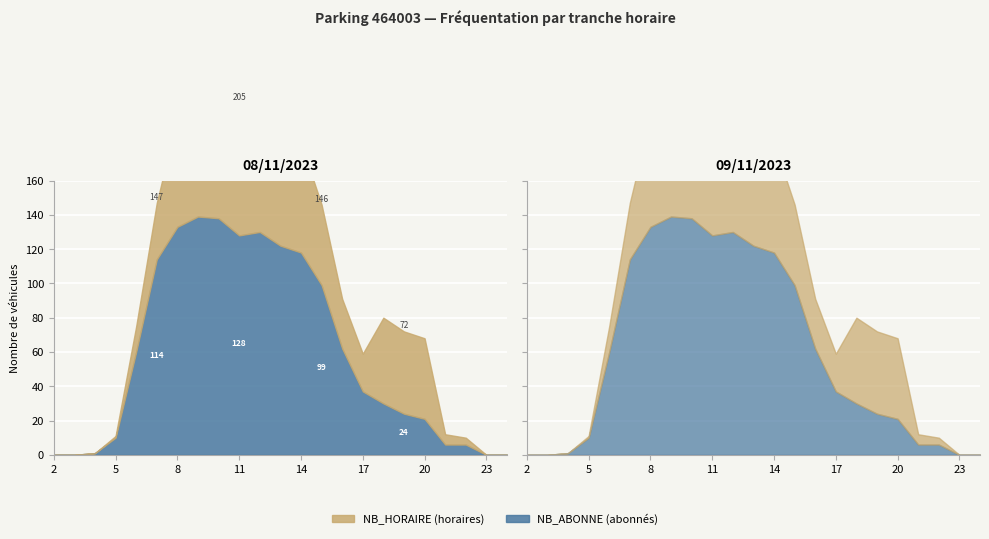

Which has a higher value, 21 or 9?

9